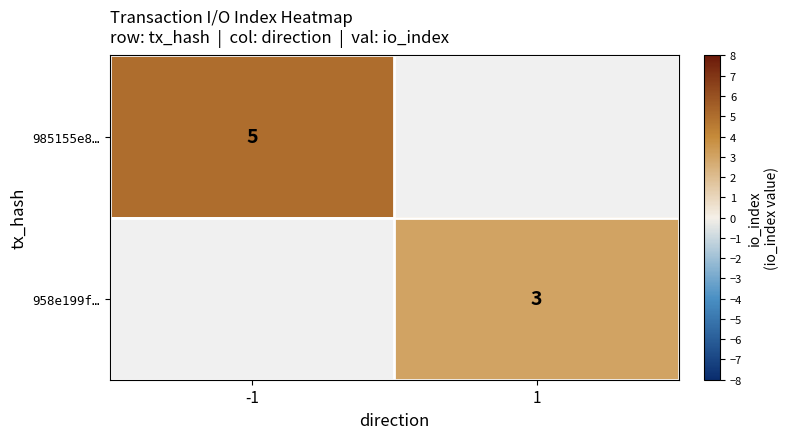

At how many categories does at least one series exceed 4?

1